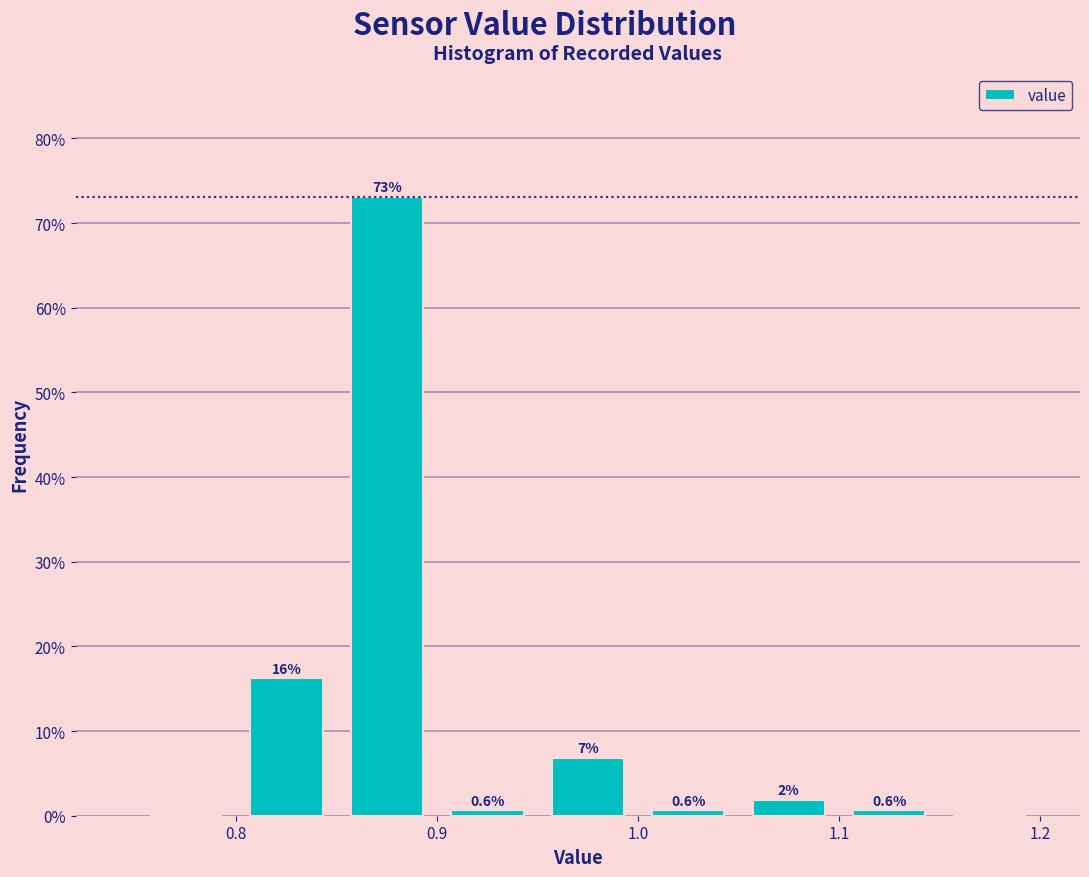

Over which range of the x-axis is the bar tallest?

0.85 to 0.90